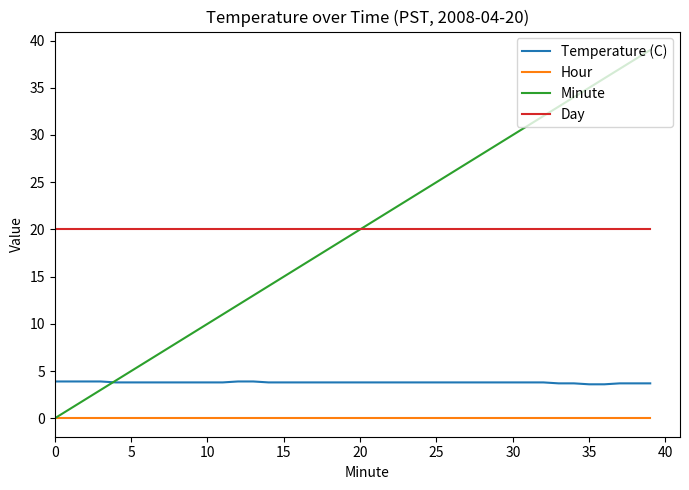

What is the minimum value for Day?

20.0